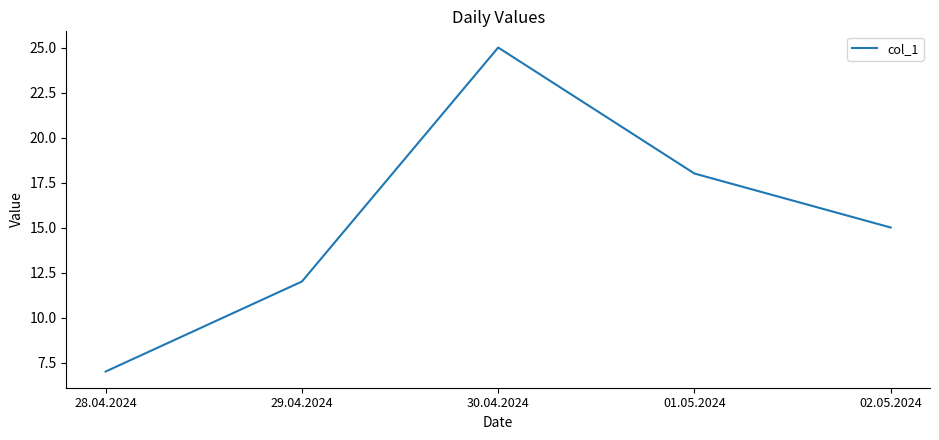

List the labels in order of value, largest first.

30.04.2024, 01.05.2024, 02.05.2024, 29.04.2024, 28.04.2024